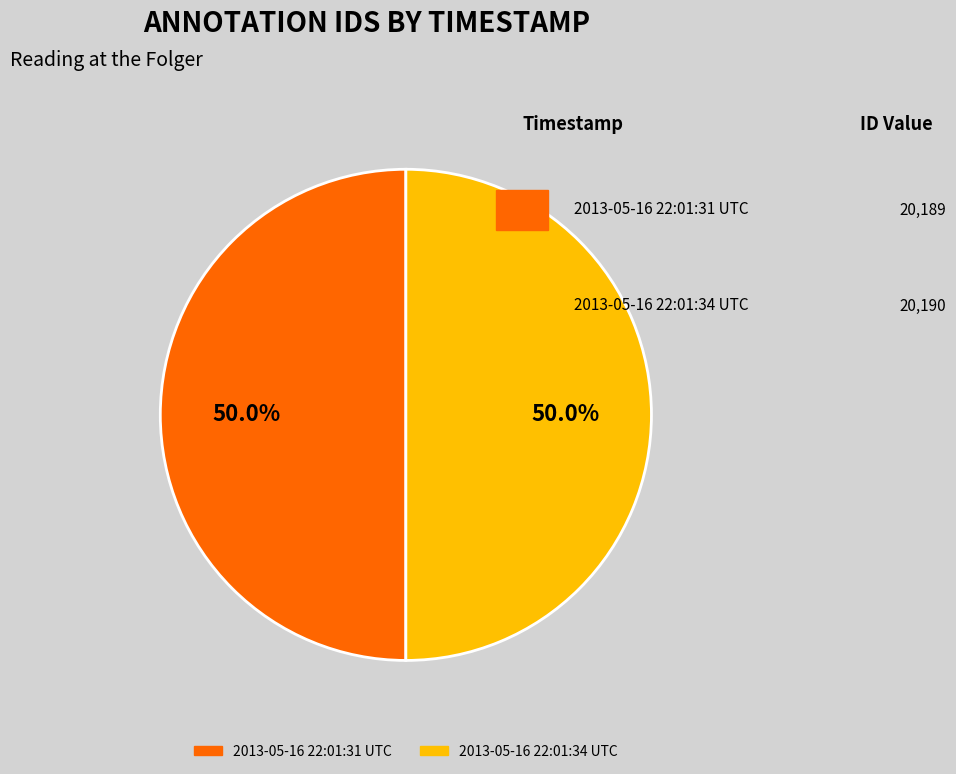

How many segments does this pie chart have?

2